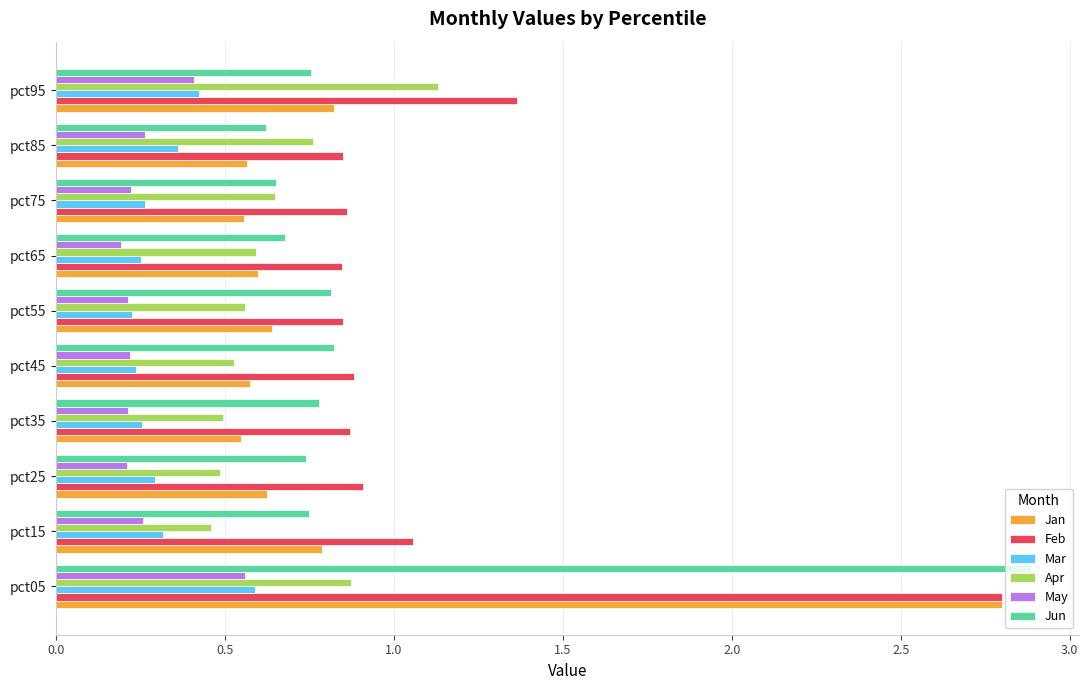

What is the spread (max minus min) of values at pct05?

2.3